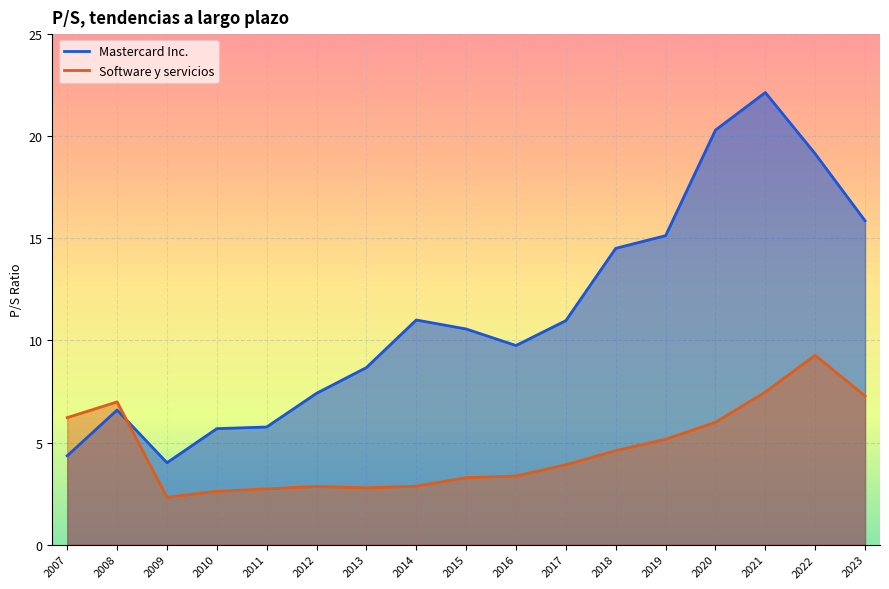

Rank the series by their maximum value, from highest to lowest.

Mastercard Inc., Software y servicios